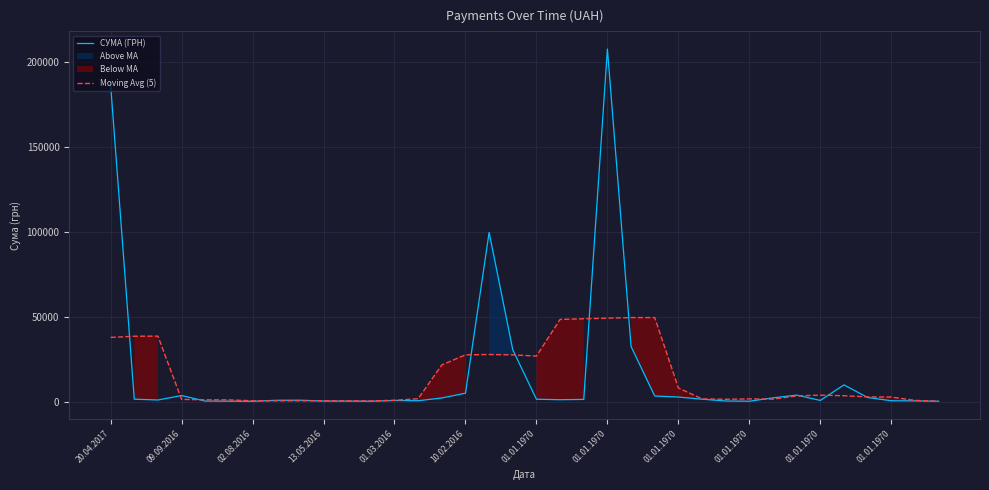

At how many categories does at least one series exceed 73240?

3